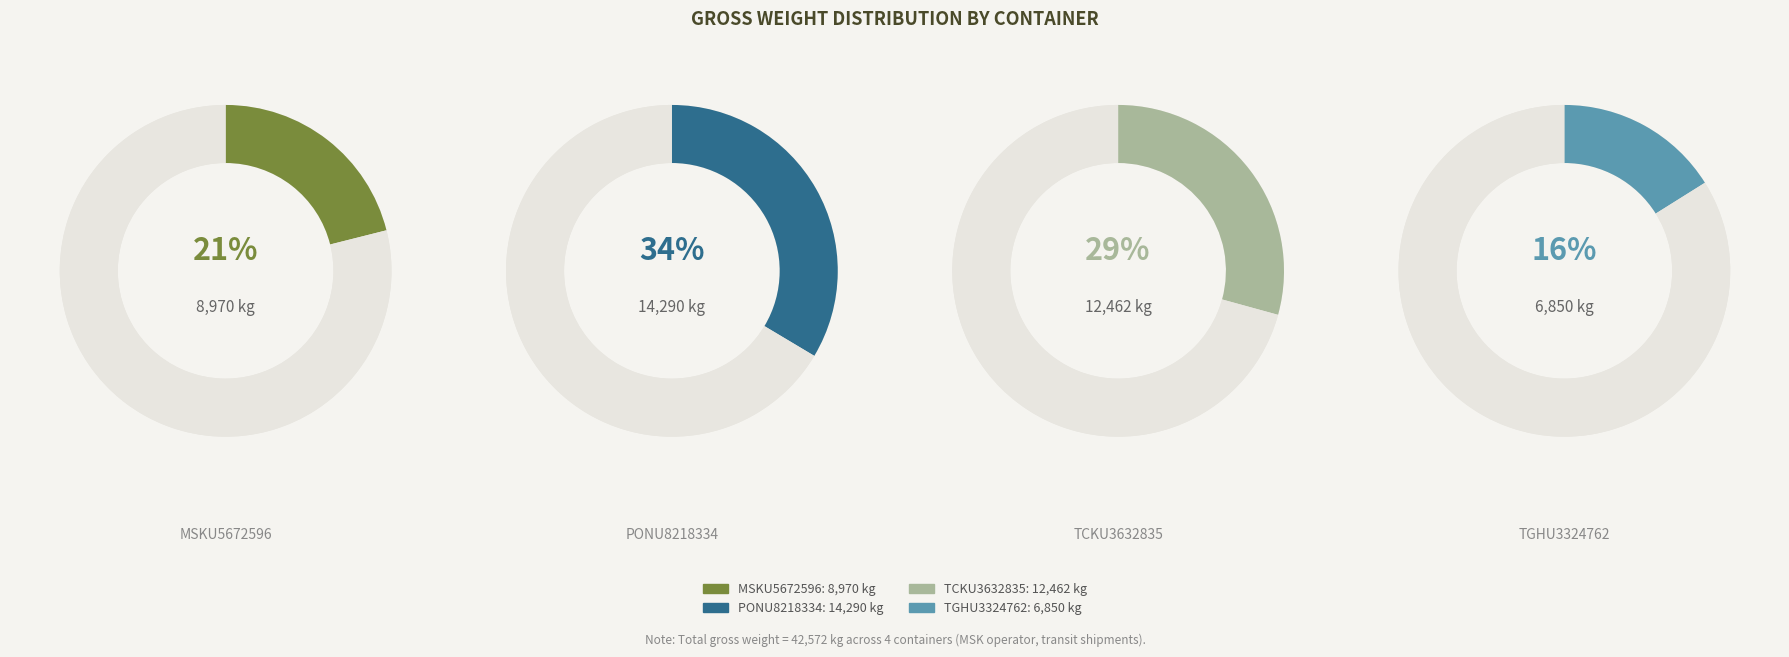

To the nearest percent, what is the difference between the TCKU3632835 and PONU8218334 slice percentages?

4%